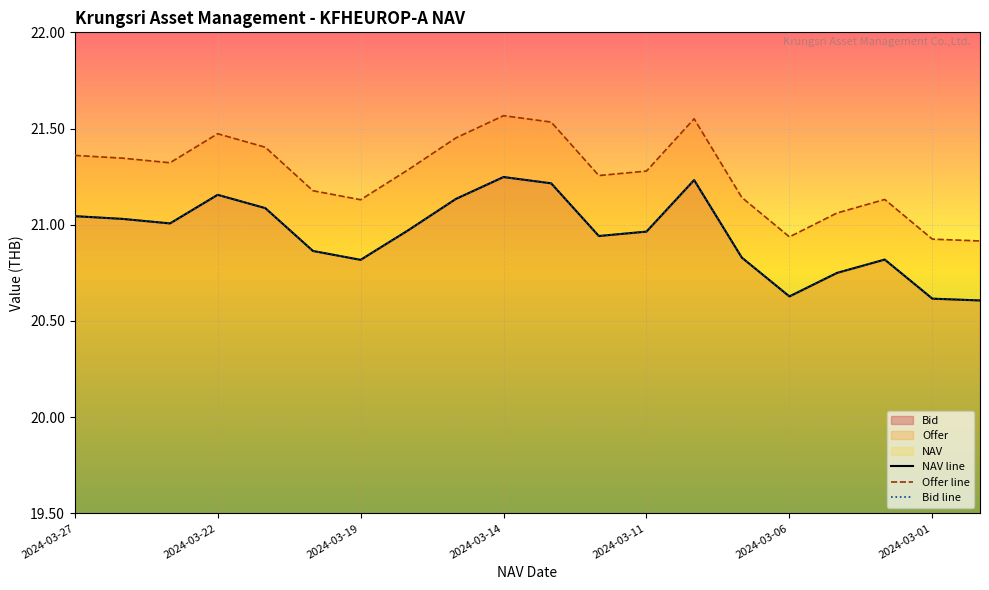

The Bid series shows 20.8 at 2024-03-04. True or false?

True